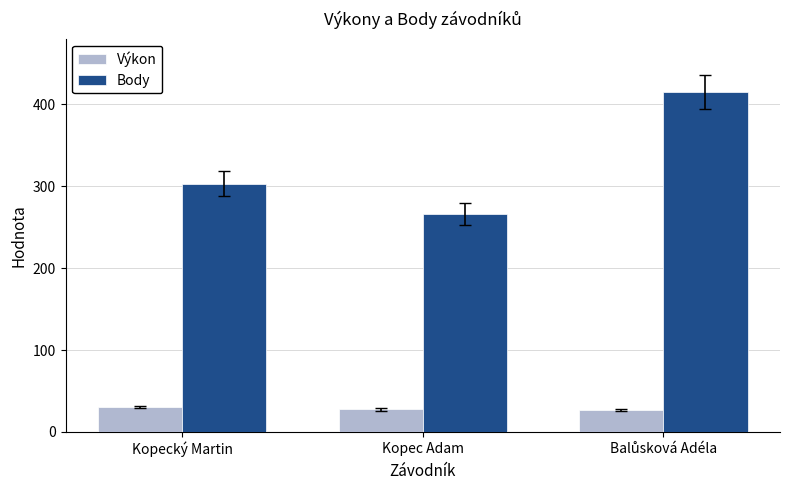

Which series has the largest range (max minus min)?

Body